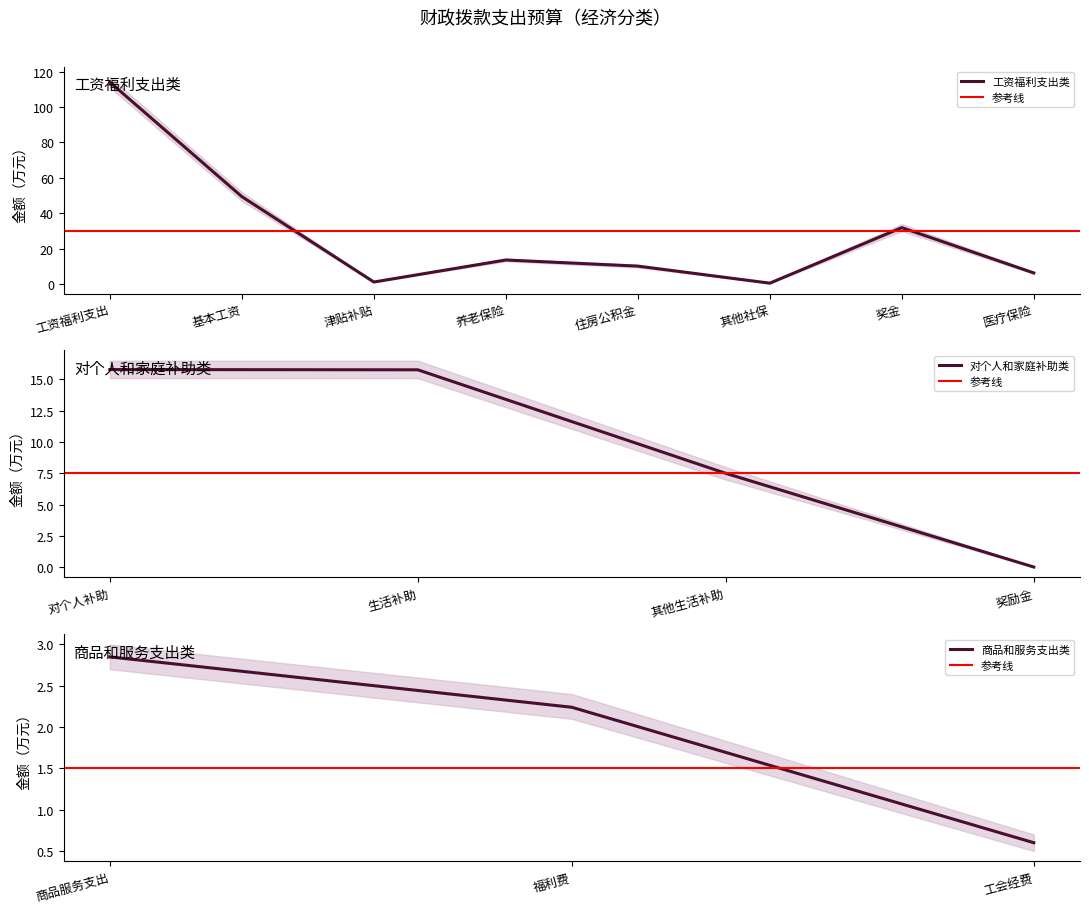

What is the maximum value shown in the chart?

114.0